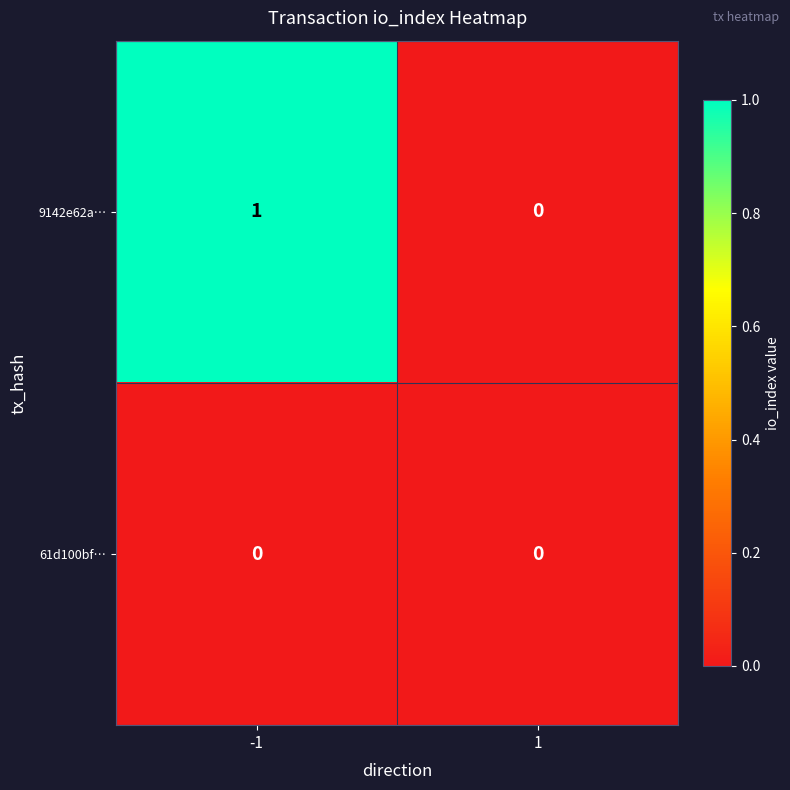

True or false: 61d100bf… has a value of 0 at 1.

True